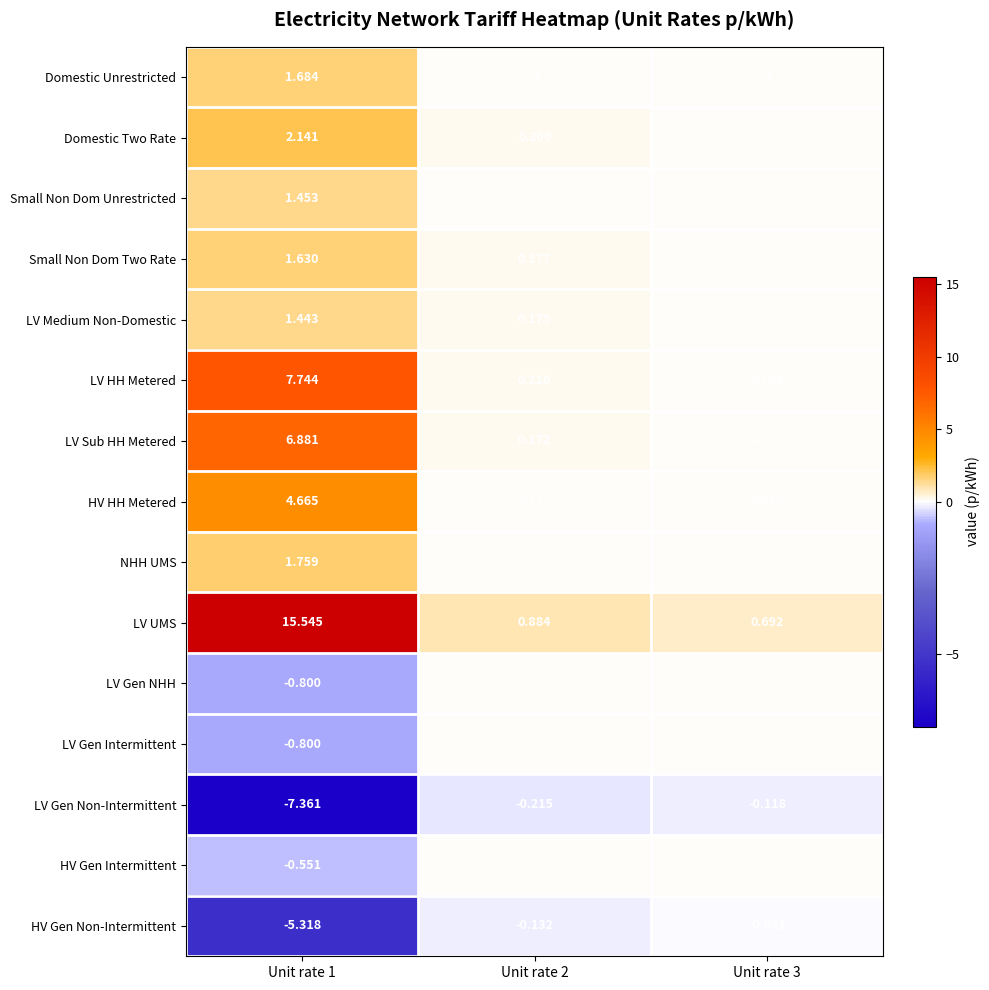

Which series has the largest range (max minus min)?

LV UMS